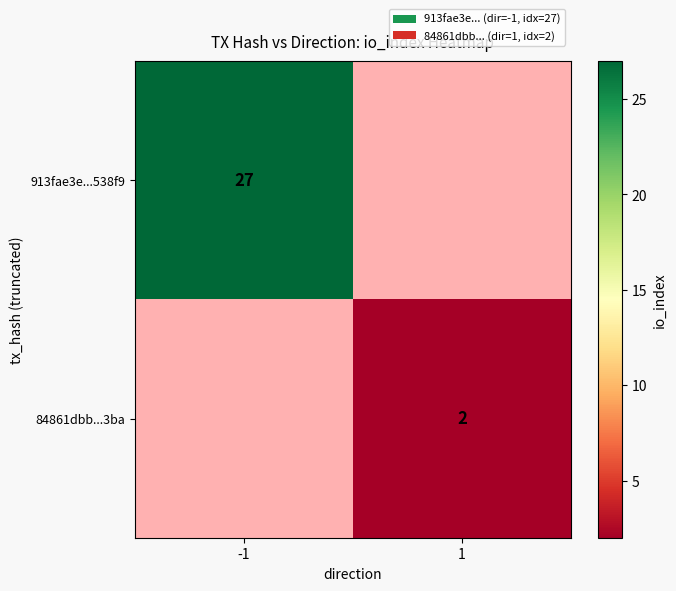

The value of 84861dbb...3ba at 1 is 2. True or false?

True